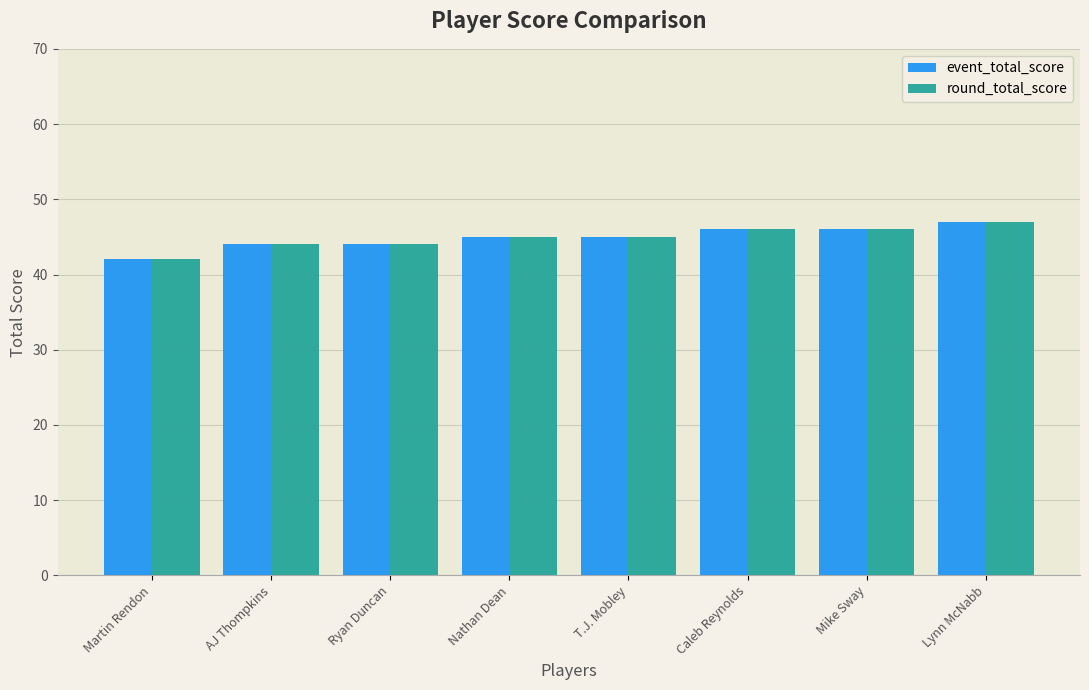

Does the chart contain stacked bars?

No